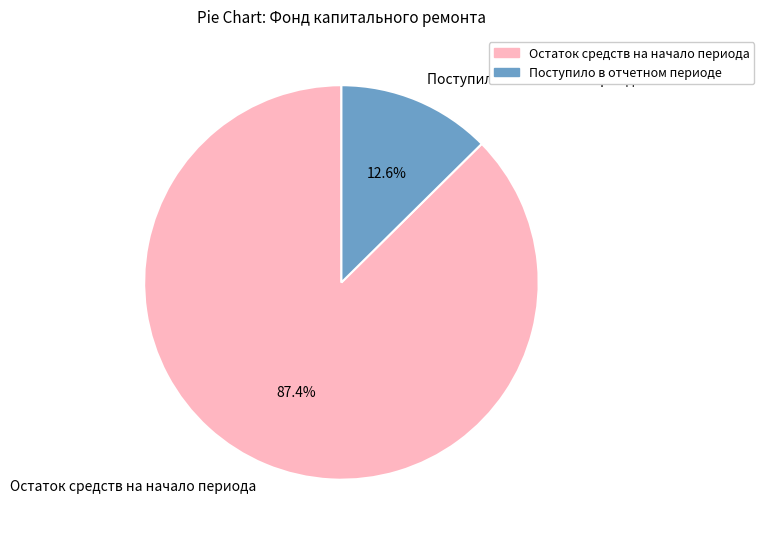

Which category accounts for the majority?

Остаток средств на начало периода